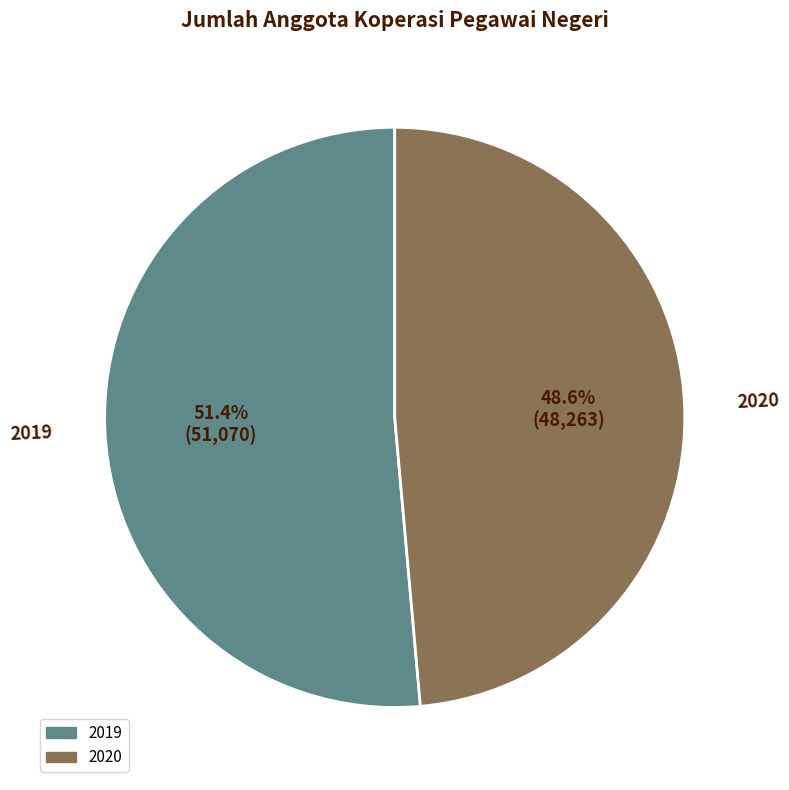

True or false: 2019 accounts for 51% of the total.

True